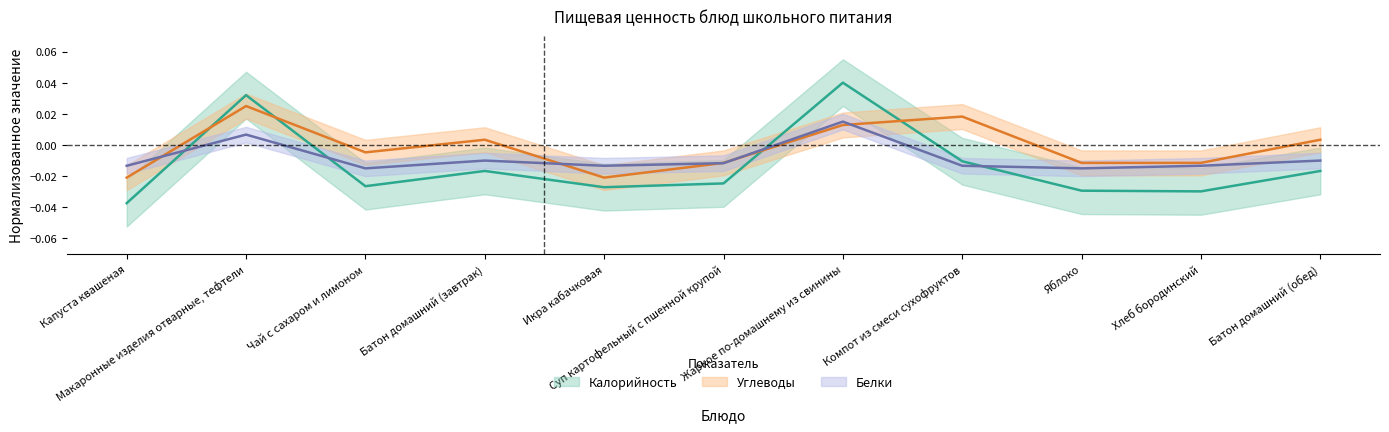

What are all the series names shown in the legend?

Калорийность, Белки, Углеводы